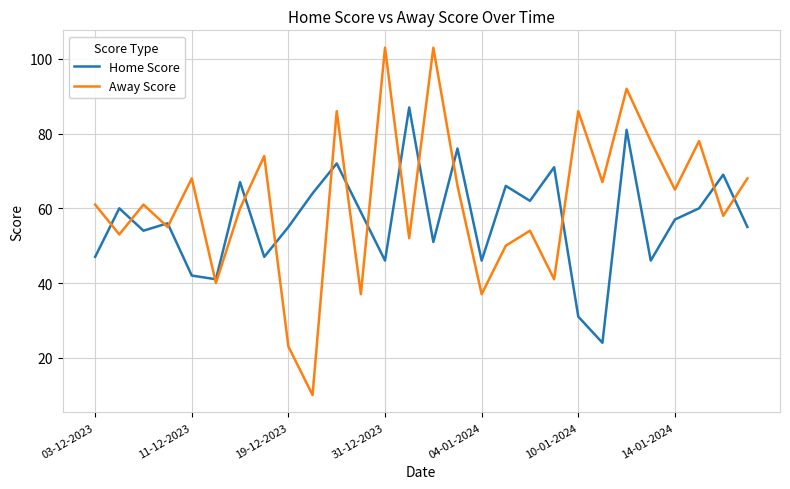

Reading right to left, transcribe all the data shown in this chart.

Home Score: 55	69	60	57	46	81	24	31	71	62	66	46	76	51	87	46	59	72	64	55	47	67	41	42	56	54	60	47
Away Score: 68	58	78	65	78	92	67	86	41	54	50	37	66	103	52	103	37	86	10	23	74	60	40	68	55	61	53	61